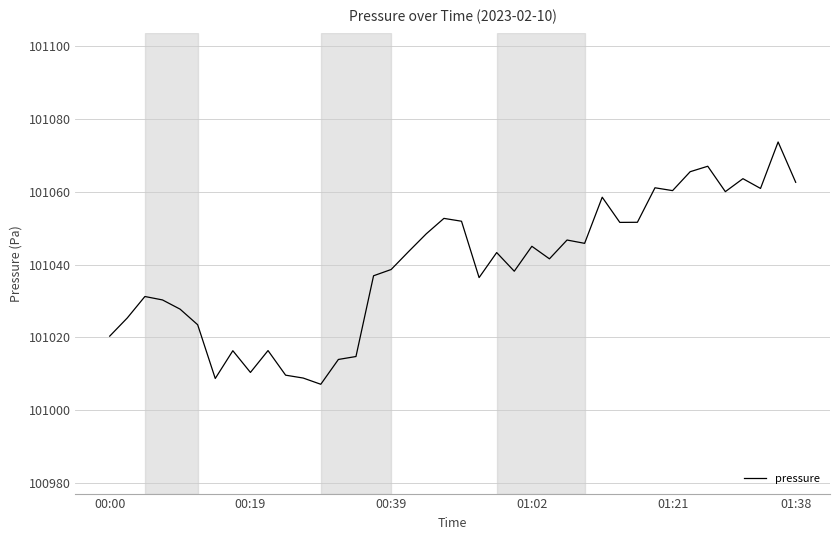

What is the greatest value displayed?

101073.6